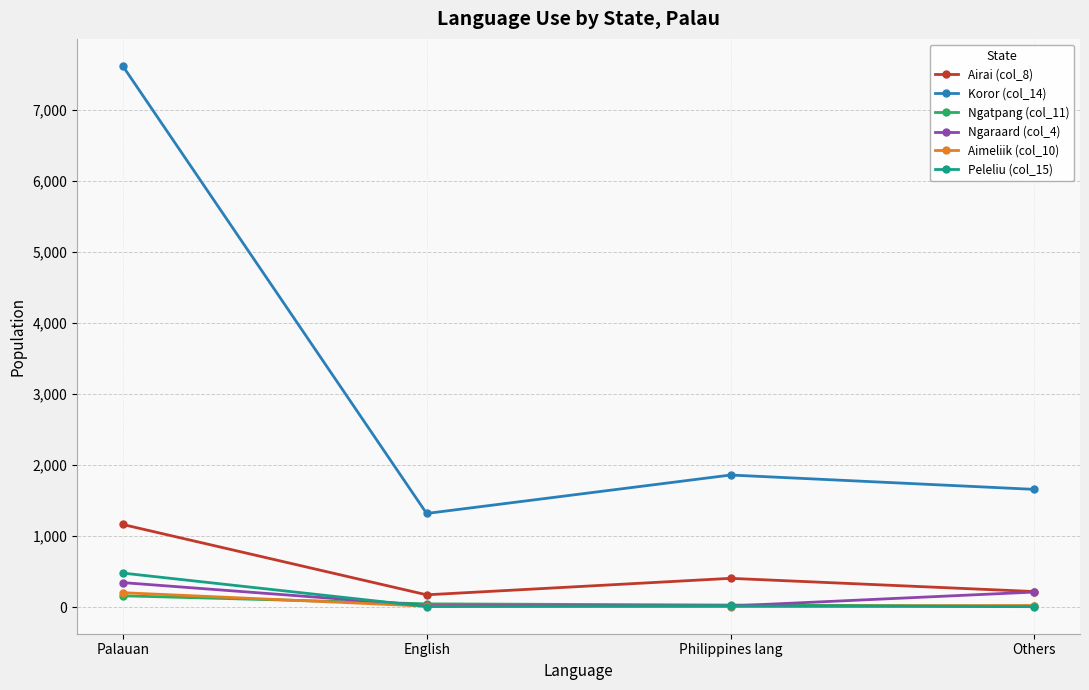

Where does the Peleliu (col_15) series first go above 17?

Palauan